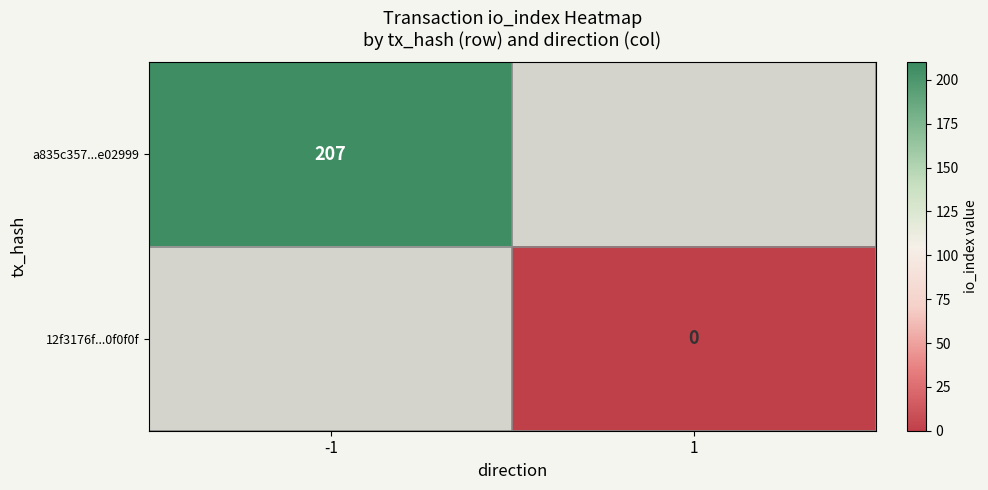

Is the value of 12f3176f...0f0f0f at 1 greater than the value of a835c357...e02999 at -1?

No